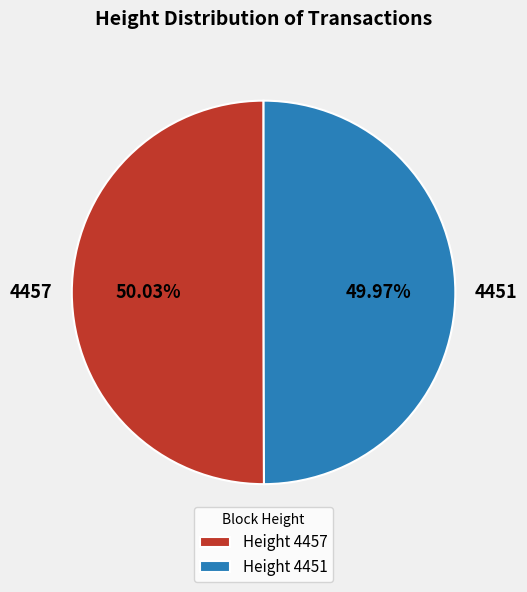

What percentage is the 4451 slice, to the nearest percent?

50%